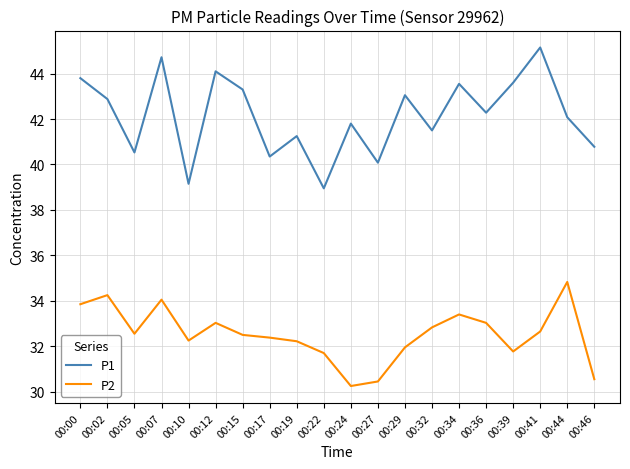

Which category has the highest value across all series?

00:41